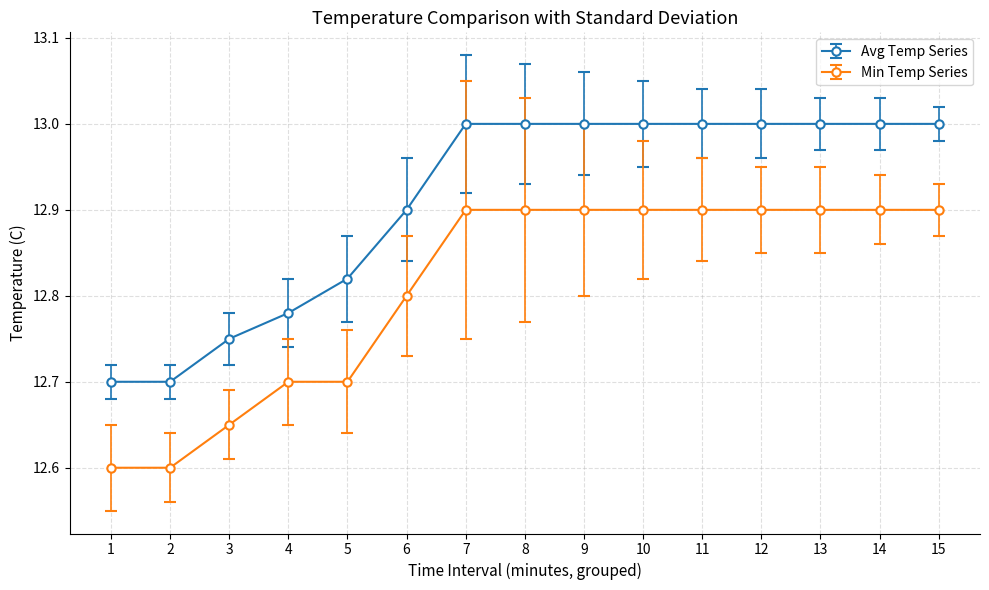

What is the sum of the Min Temp Series values at 12 and 2?

25.5